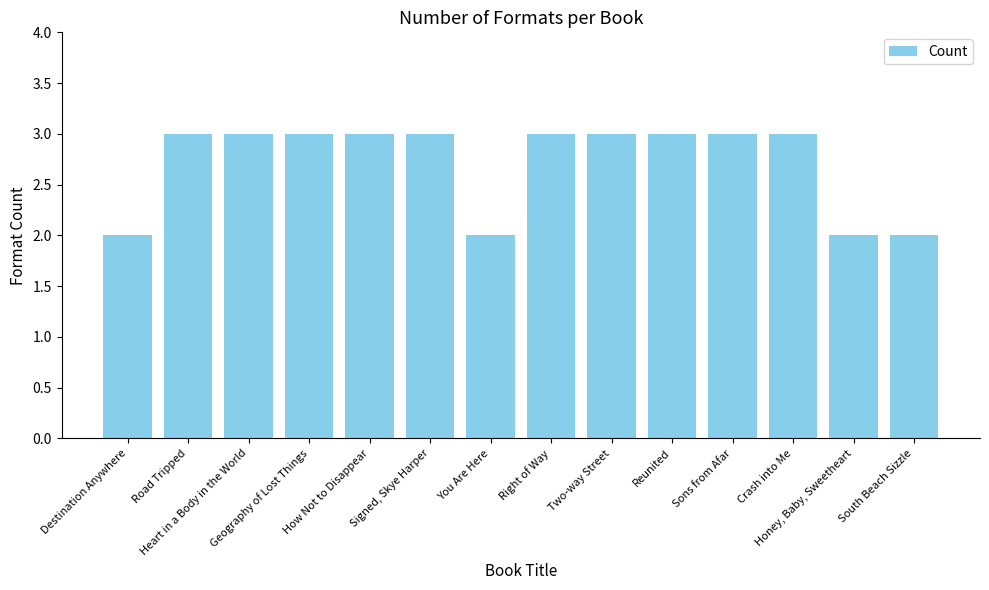

Reading left to right, extract all data points from this chart.

2	3	3	3	3	3	2	3	3	3	3	3	2	2